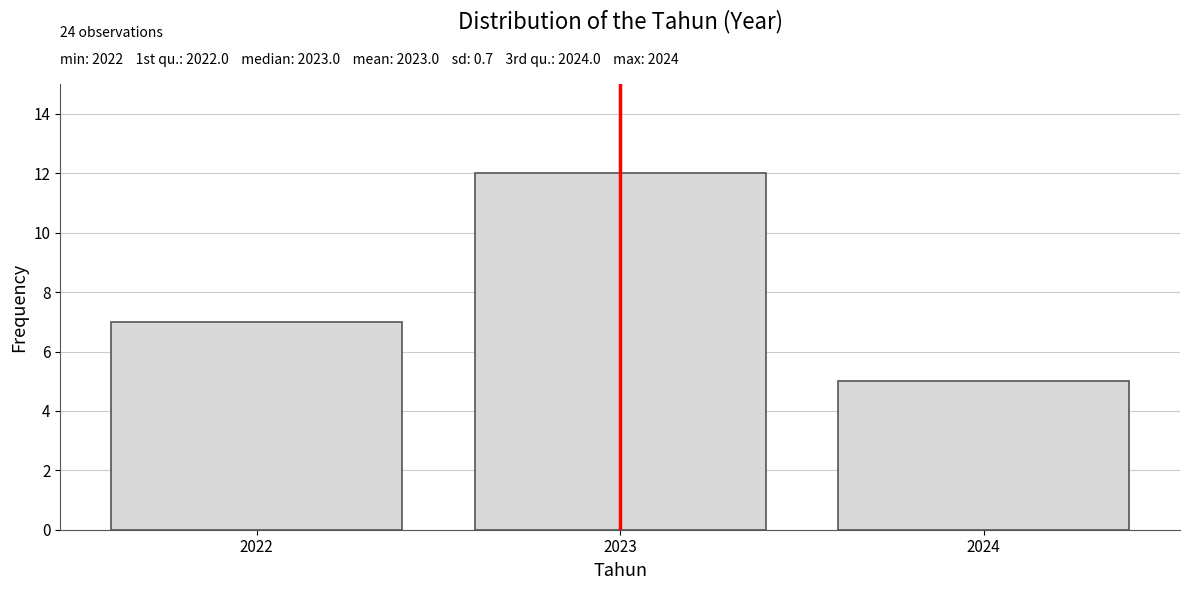

Over which range of the x-axis is the bar tallest?

2022.5 to 2023.5